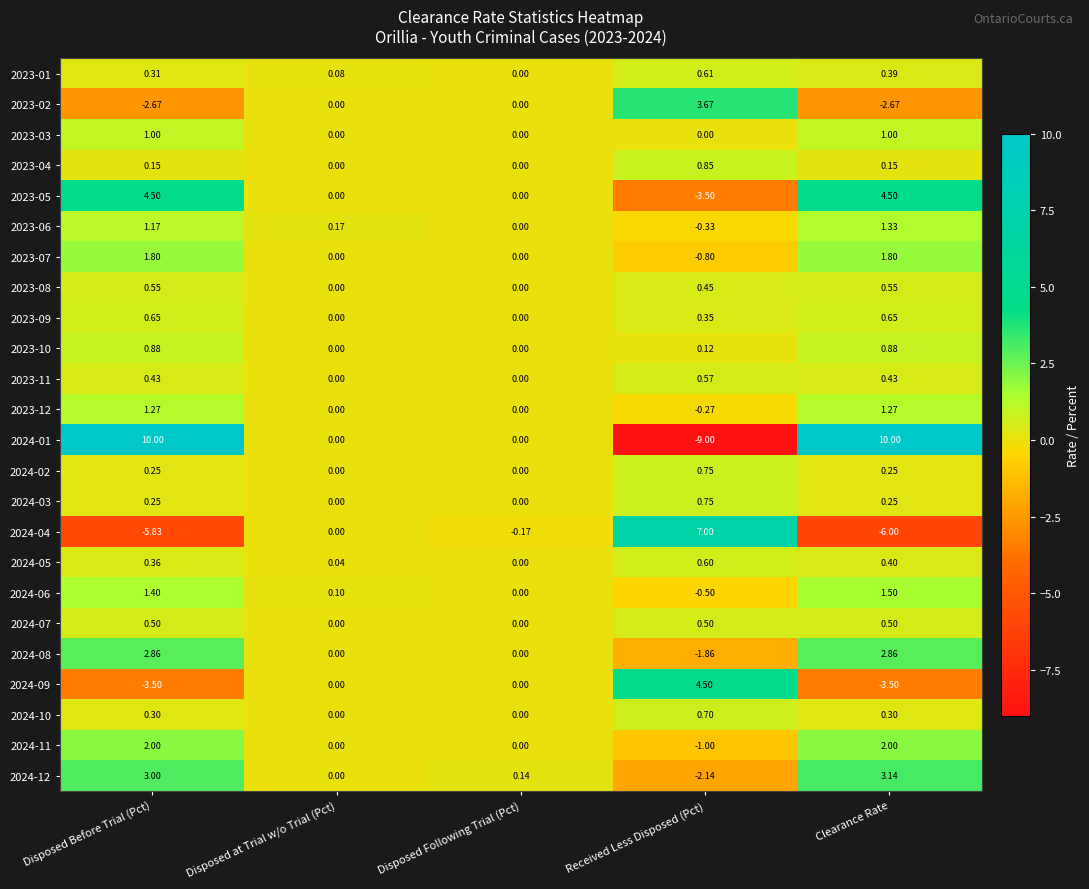

Which category has the lowest value across all series?

Received Less Disposed (Pct)